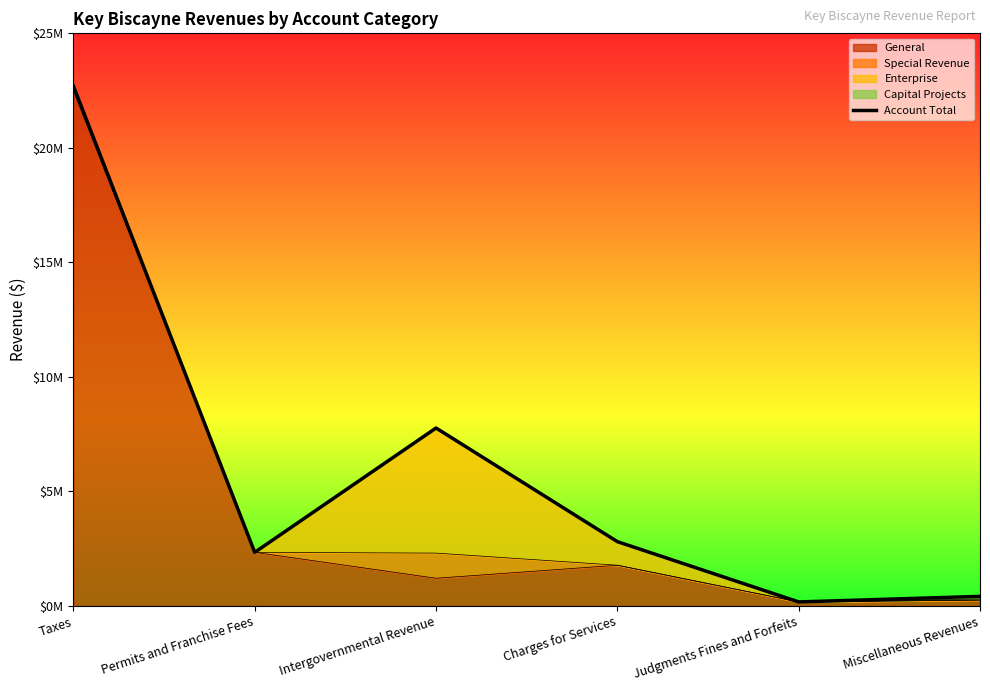

Rank the categories by value from lowest to highest.

Judgments Fines and Forfeits, Miscellaneous Revenues, Permits and Franchise Fees, Charges for Services, Intergovernmental Revenue, Taxes